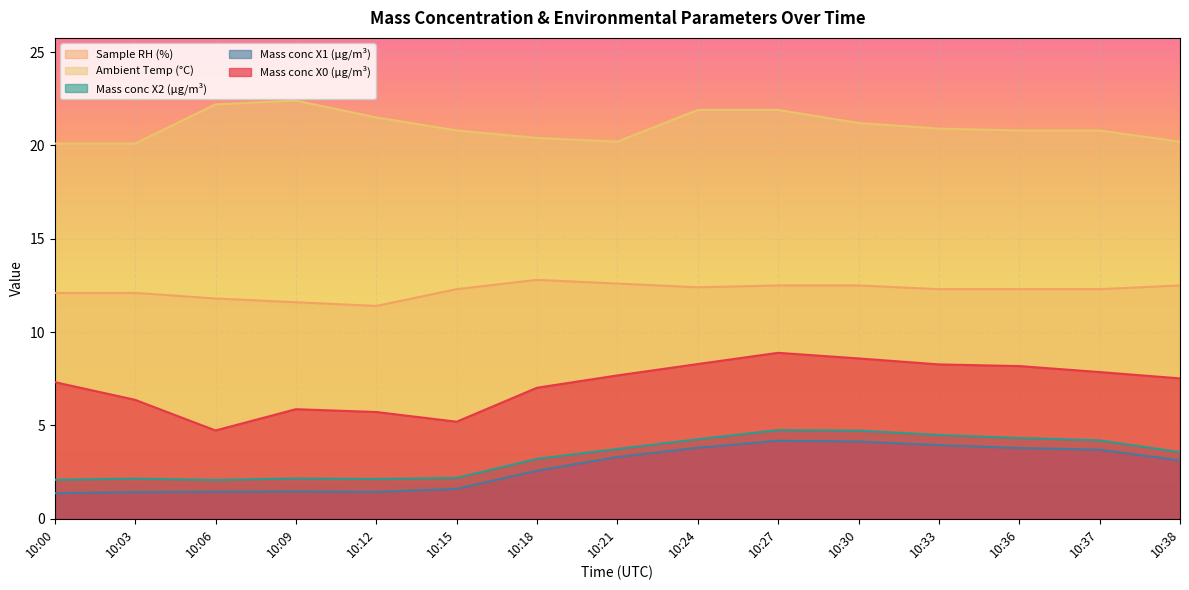

What is the difference between the highest and lowest values at 10:00?

18.7